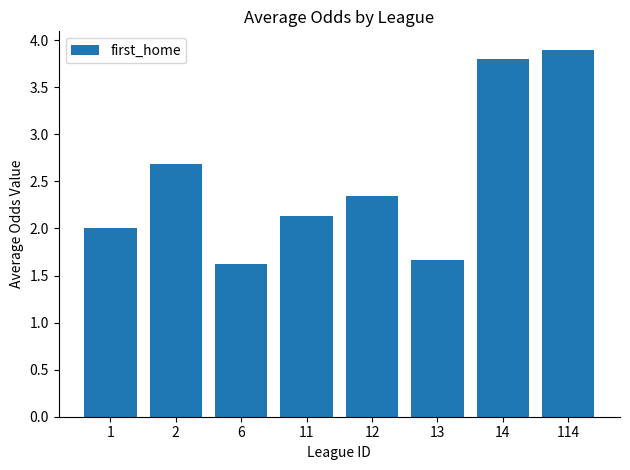

How many bars are there in total?

8